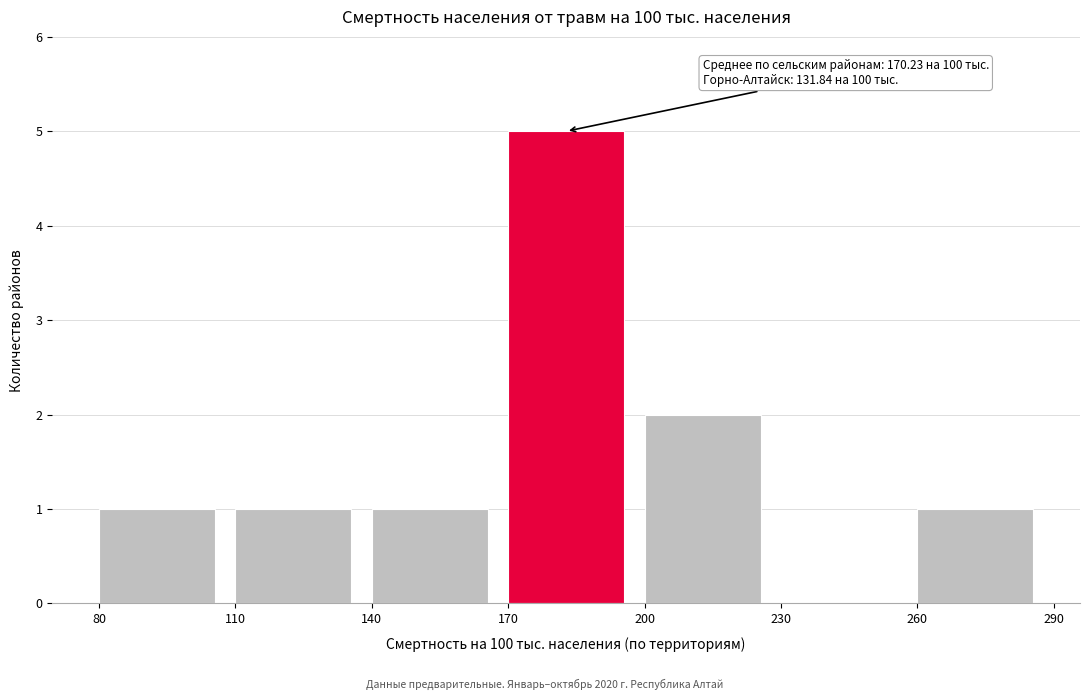

Over which range of the x-axis is the bar tallest?

170 to 200